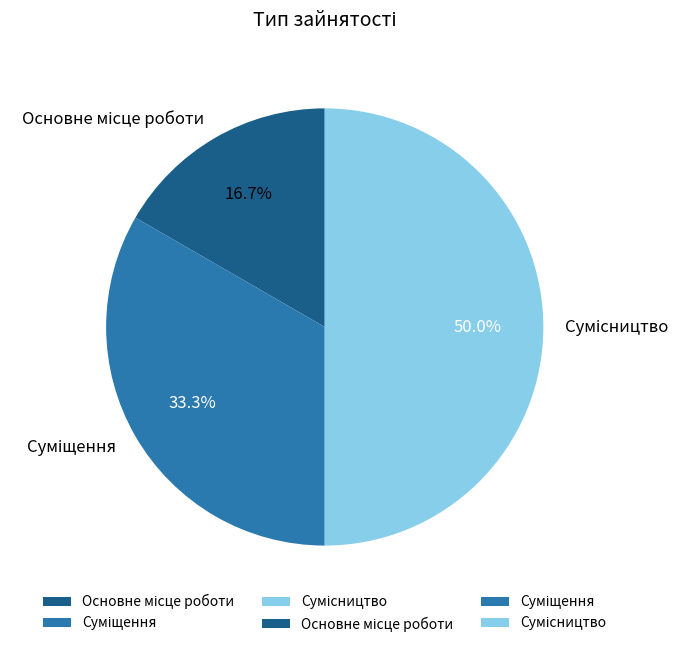

What is the change in value from Суміщення to Сумісництво?

+1